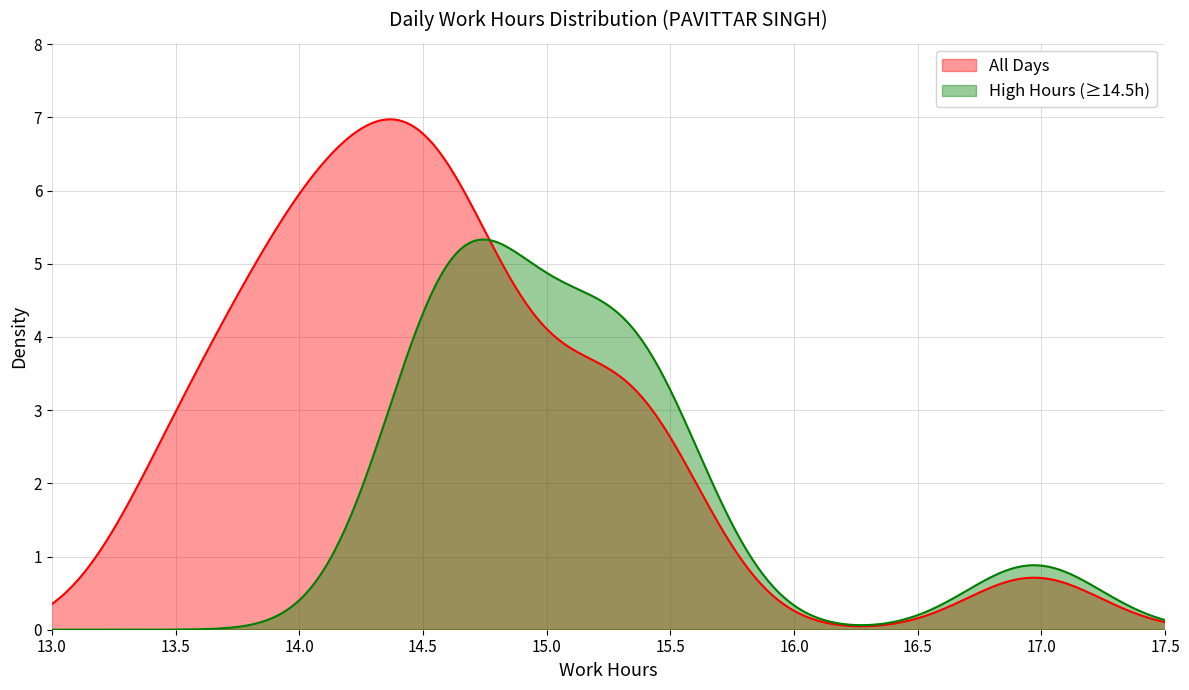

Reading left to right, transcribe all the data shown in this chart.

14.2	14.4	14.6	14.2	14.3	15.4	14.5	14.6	17.0	14.0	13.9	14.9	14.5	13.7	13.8	14.2	15.0	14.8	13.9	13.5	13.5	15.3	15.3	15.5	14.6